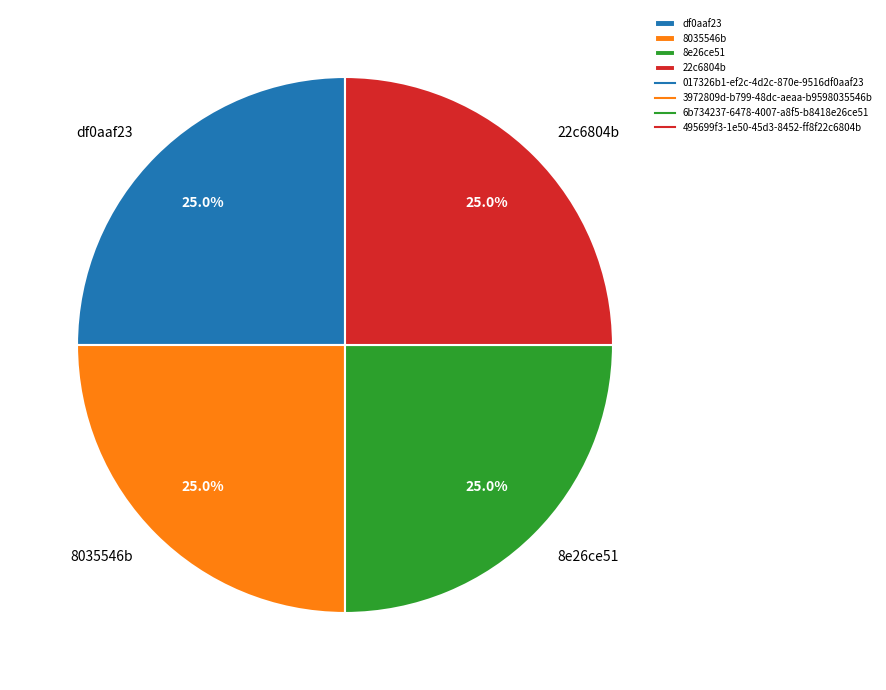

Count the number of slices in the pie.

4